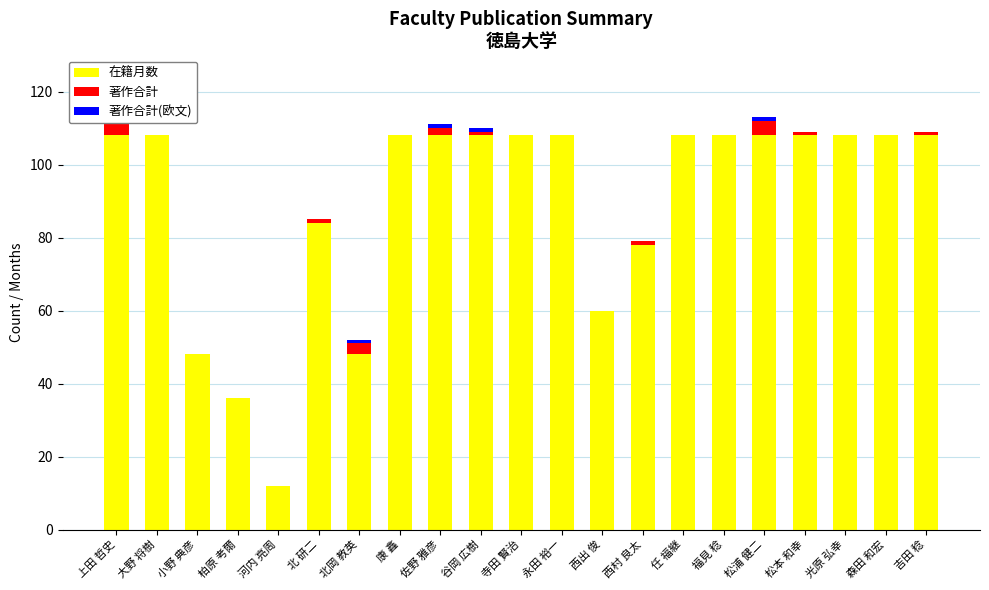

What value does the 著作合計 series have at 松浦 健二?

4